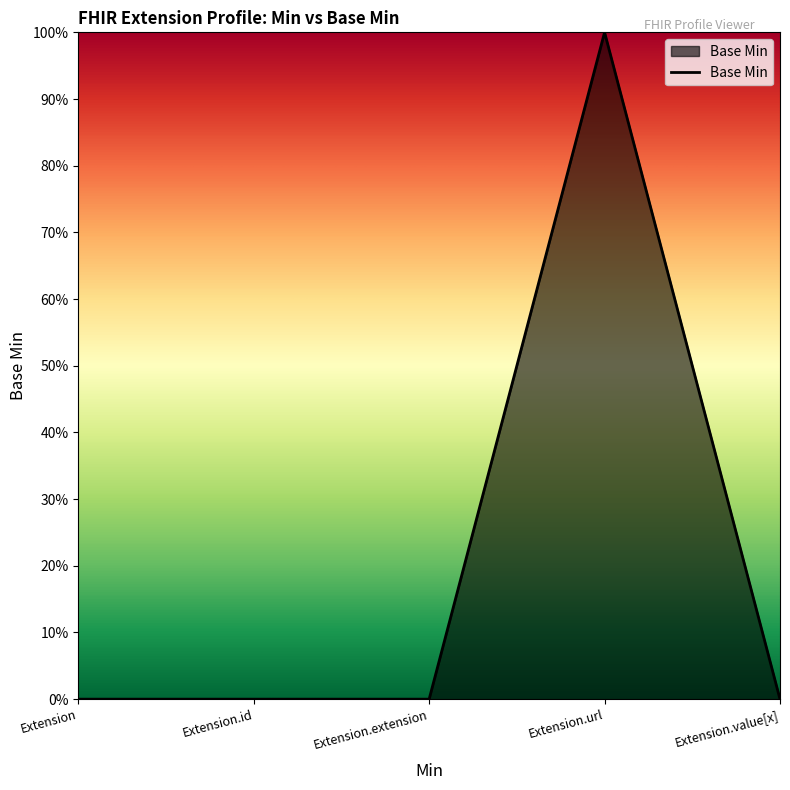

Which label corresponds to the largest value in the chart?

Extension.url